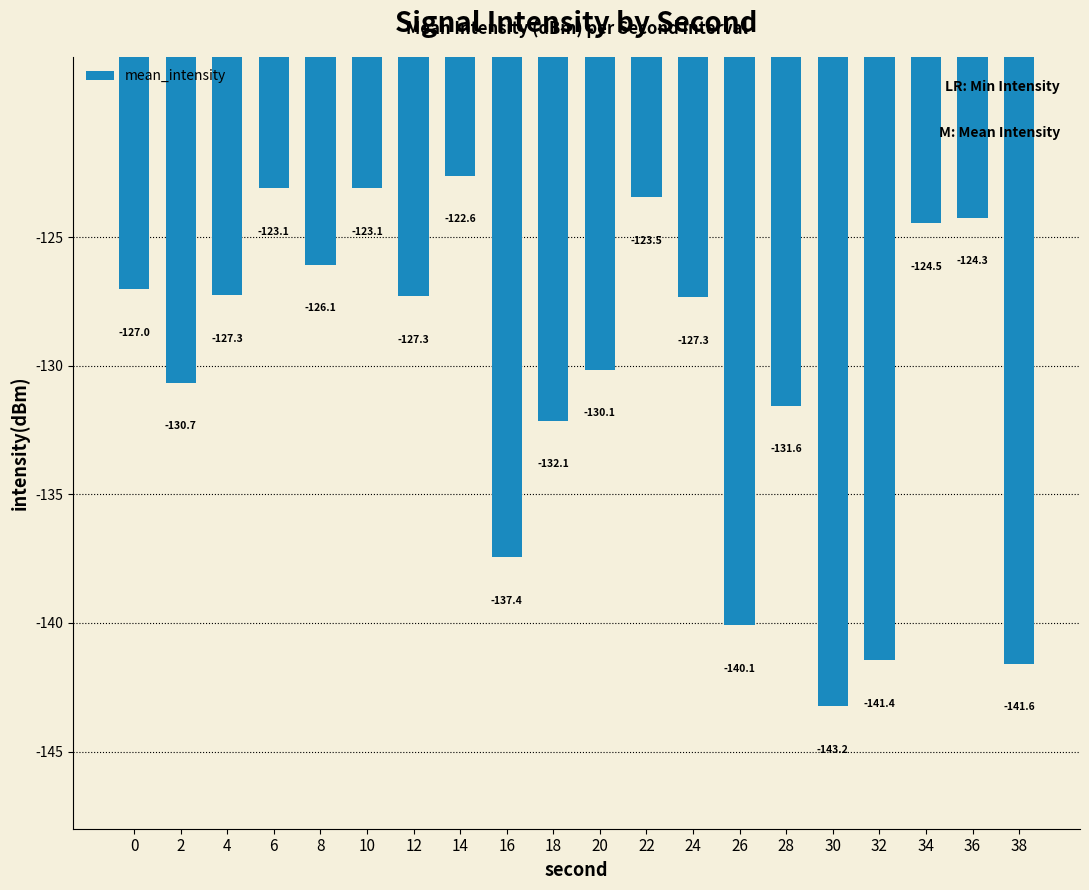

Does the chart contain stacked bars?

No